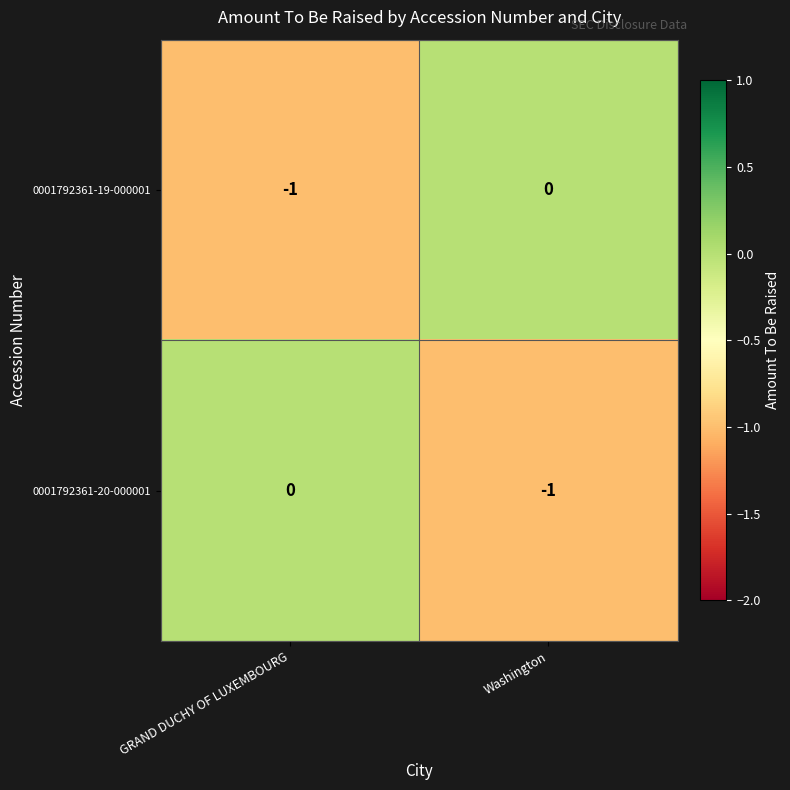

Rank the categories by 0001792361-19-000001 value from lowest to highest.

GRAND DUCHY OF LUXEMBOURG, Washington